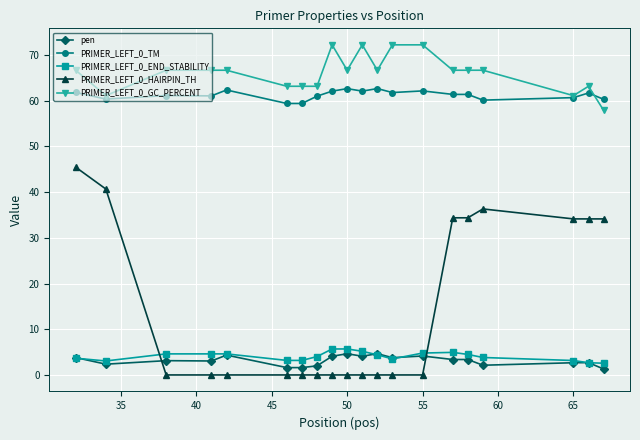

Which series has the largest total across all categories?

PRIMER_LEFT_0_GC_PERCENT